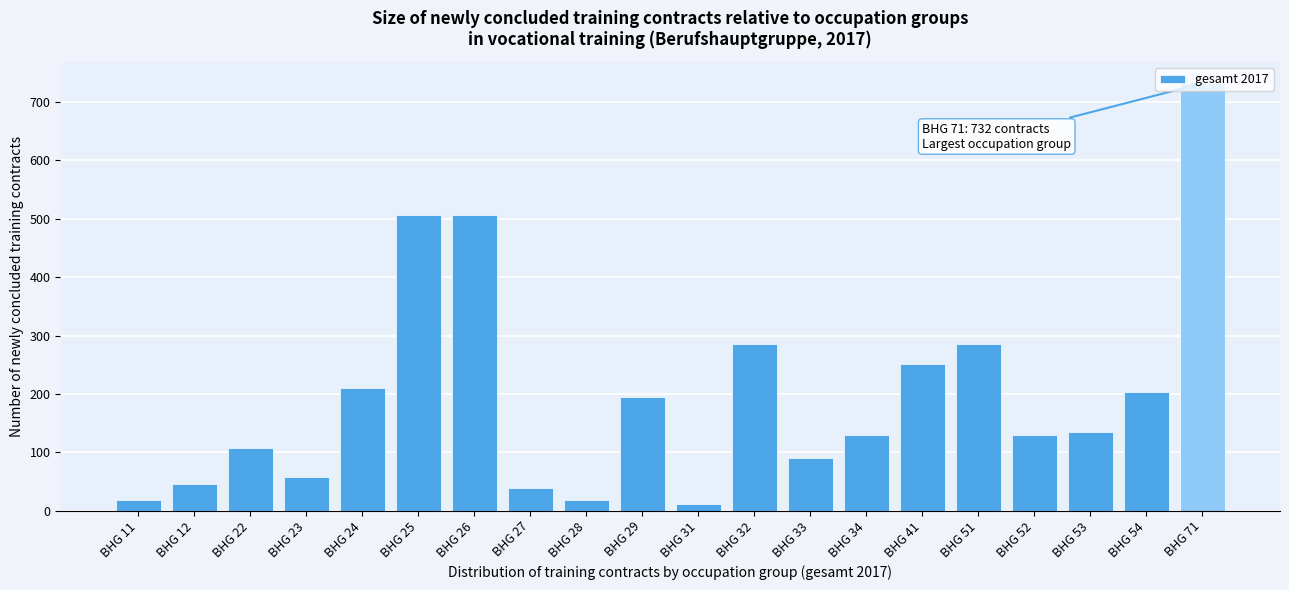

What is the value of the 3rd bar from the left?

108